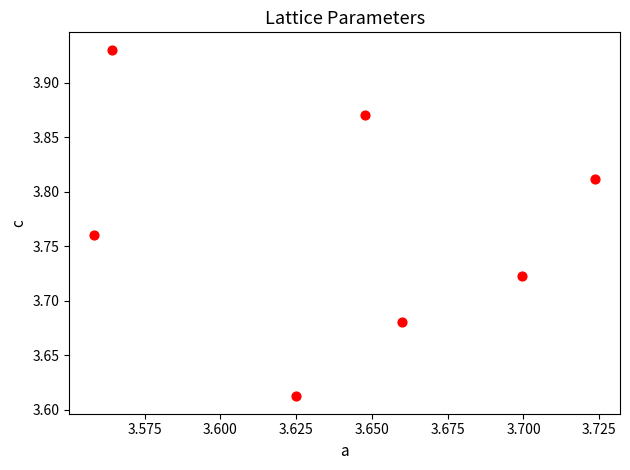

What is the range of Y values (max minus min)?

0.3